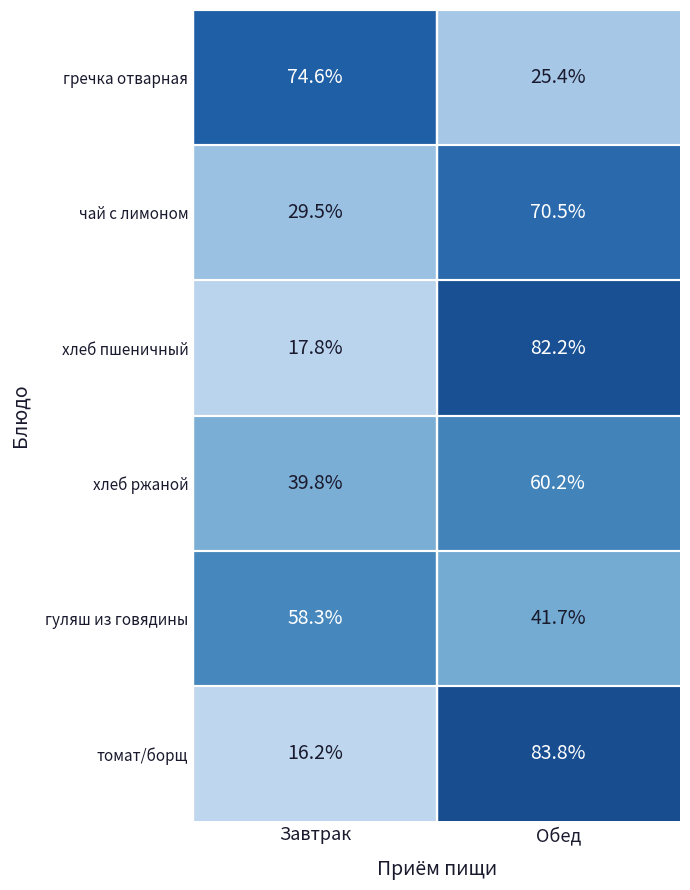

How many data points in хлеб пшеничный are less than 82?

1